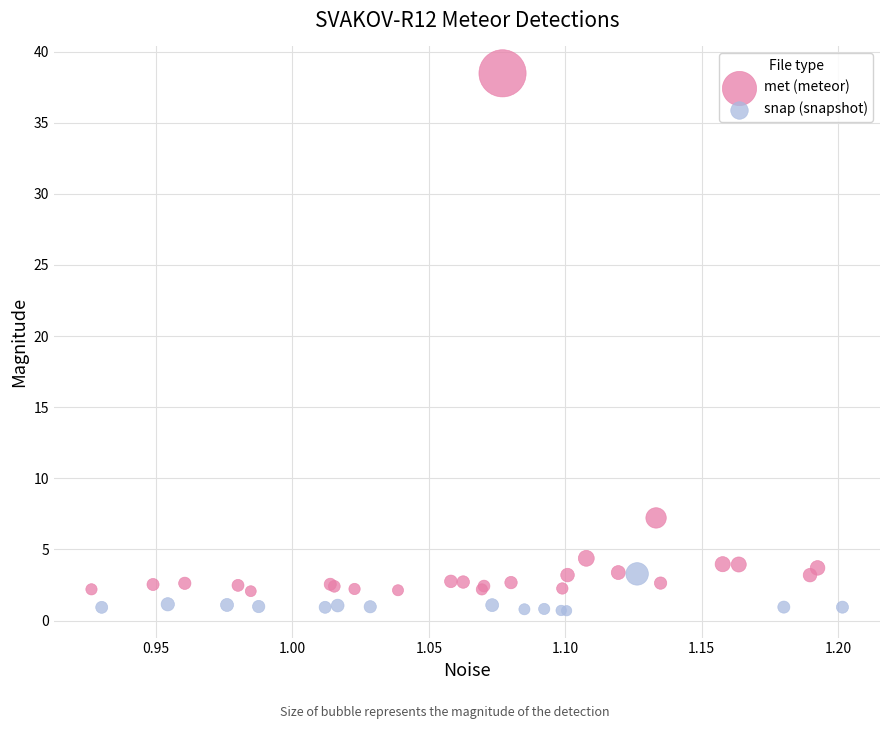

Which series contains the highest Y value?

met (meteor)